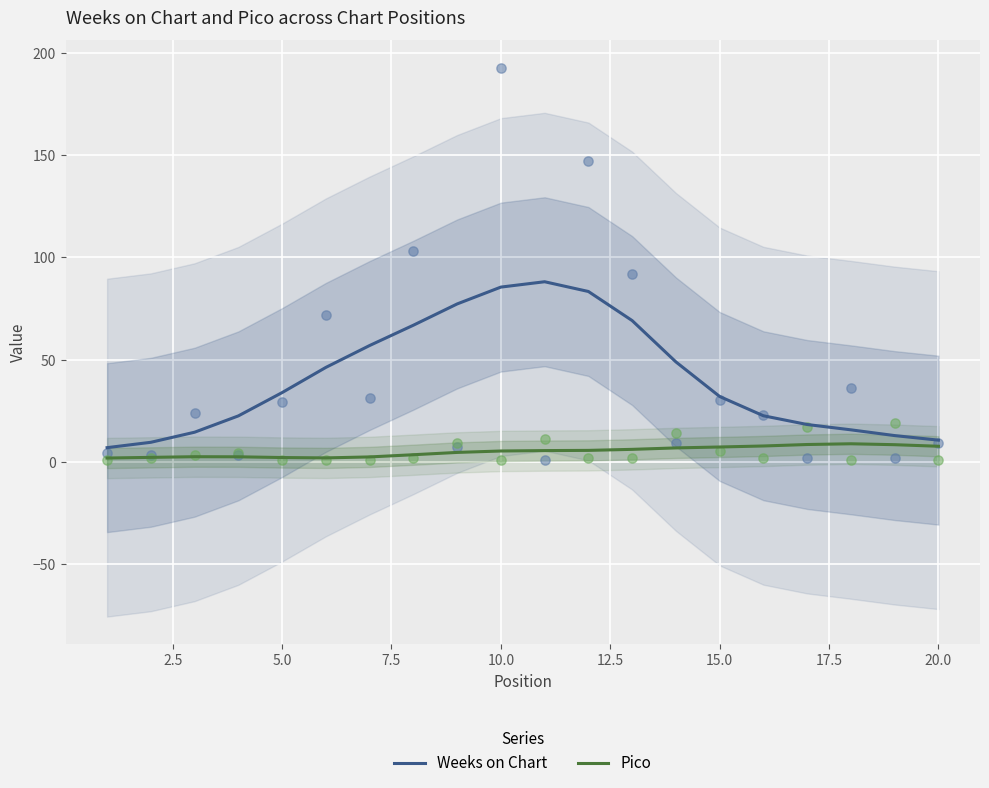

Which series reaches the maximum Y coordinate?

Weeks on Chart